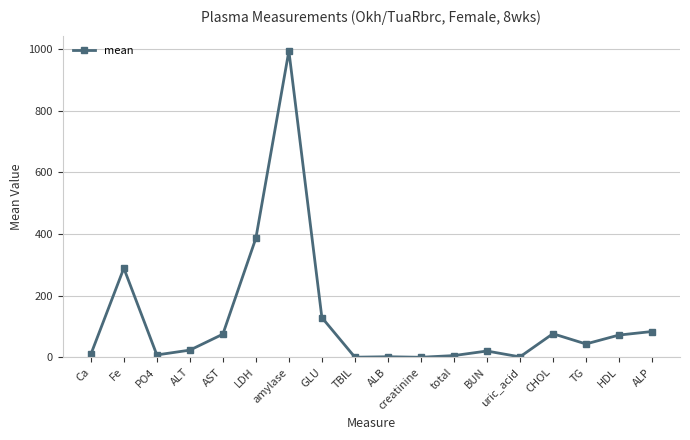

At which category does the data reach its first local valley?

PO4